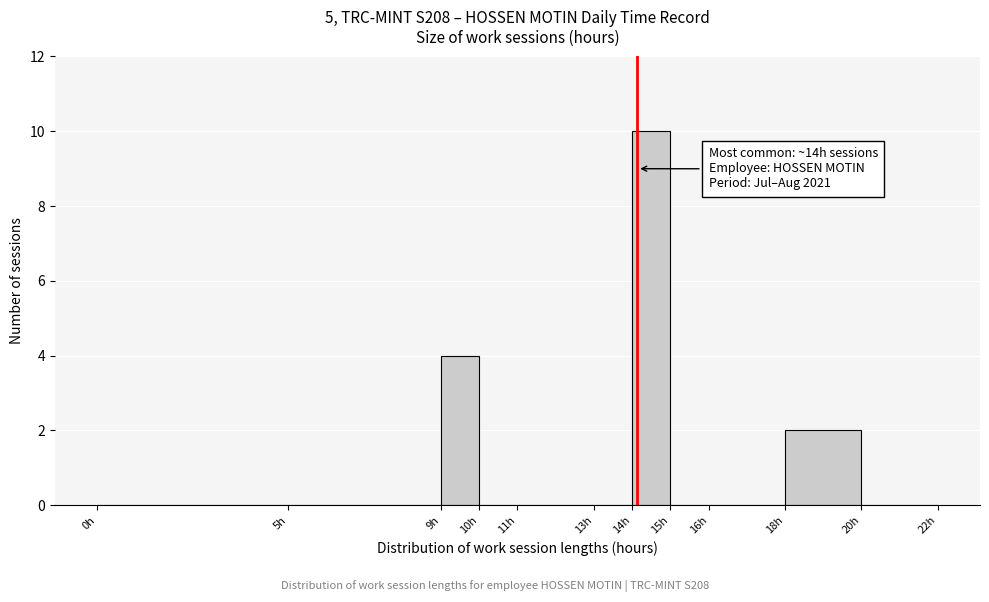

Over which range of the x-axis is the bar tallest?

14 to 15